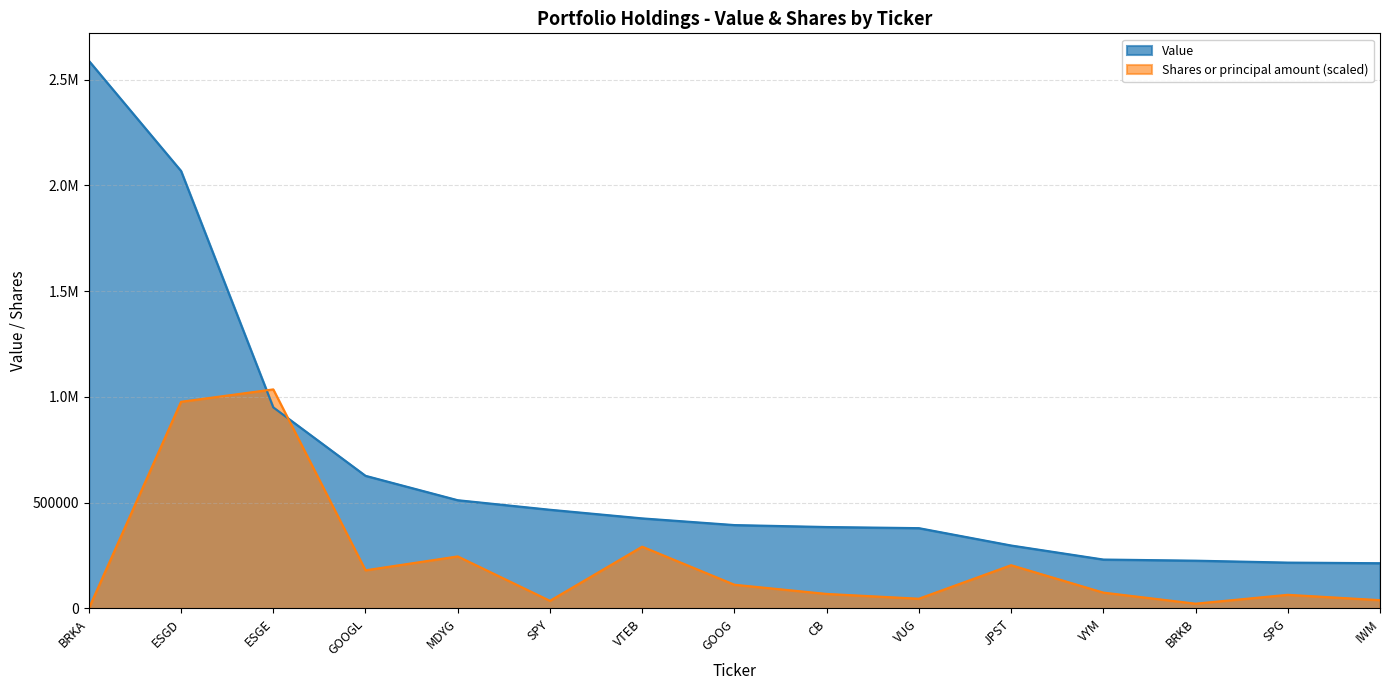

Which series has the largest total across all categories?

Value